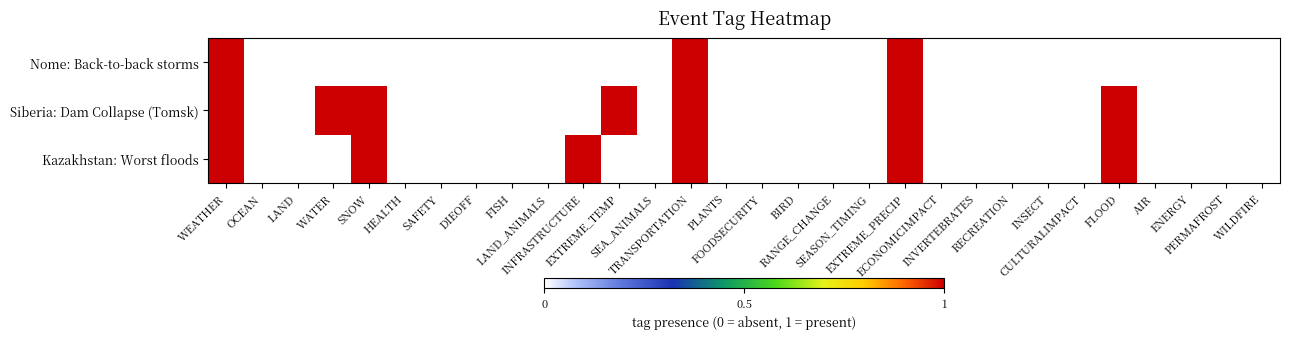

Reading left to right, list all the values displayed in this chart.

Nome: Back-to-back storms: WEATHER=1	OCEAN=0	LAND=0	WATER=0	SNOW=0	HEALTH=0	SAFETY=0	DIEOFF=0	FISH=0	LAND_ANIMALS=0	INFRASTRUCTURE=0	EXTREME_TEMP=0	SEA_ANIMALS=0	TRANSPORTATION=1	PLANTS=0	FOODSECURITY=0	BIRD=0	RANGE_CHANGE=0	SEASON_TIMING=0	EXTREME_PRECIP=1	ECONOMICIMPACT=0	INVERTEBRATES=0	RECREATION=0	INSECT=0	CULTURALIMPACT=0	FLOOD=0	AIR=0	ENERGY=0	PERMAFROST=0	WILDFIRE=0
Siberia: Dam Collapse (Tomsk): WEATHER=1	OCEAN=0	LAND=0	WATER=1	SNOW=1	HEALTH=0	SAFETY=0	DIEOFF=0	FISH=0	LAND_ANIMALS=0	INFRASTRUCTURE=0	EXTREME_TEMP=1	SEA_ANIMALS=0	TRANSPORTATION=1	PLANTS=0	FOODSECURITY=0	BIRD=0	RANGE_CHANGE=0	SEASON_TIMING=0	EXTREME_PRECIP=1	ECONOMICIMPACT=0	INVERTEBRATES=0	RECREATION=0	INSECT=0	CULTURALIMPACT=0	FLOOD=1	AIR=0	ENERGY=0	PERMAFROST=0	WILDFIRE=0
Kazakhstan: Worst floods: WEATHER=1	OCEAN=0	LAND=0	WATER=0	SNOW=1	HEALTH=0	SAFETY=0	DIEOFF=0	FISH=0	LAND_ANIMALS=0	INFRASTRUCTURE=1	EXTREME_TEMP=0	SEA_ANIMALS=0	TRANSPORTATION=1	PLANTS=0	FOODSECURITY=0	BIRD=0	RANGE_CHANGE=0	SEASON_TIMING=0	EXTREME_PRECIP=1	ECONOMICIMPACT=0	INVERTEBRATES=0	RECREATION=0	INSECT=0	CULTURALIMPACT=0	FLOOD=1	AIR=0	ENERGY=0	PERMAFROST=0	WILDFIRE=0